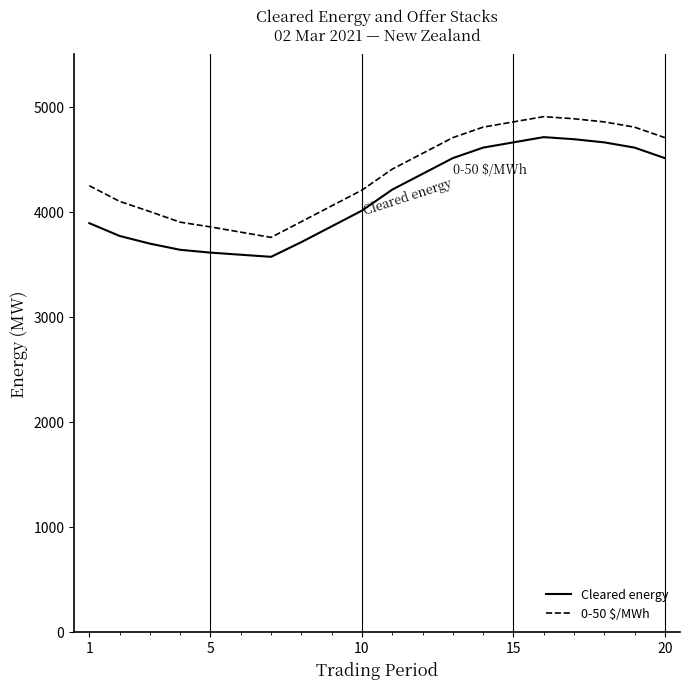

Which series has the largest total across all categories?

0-50 $/MWh